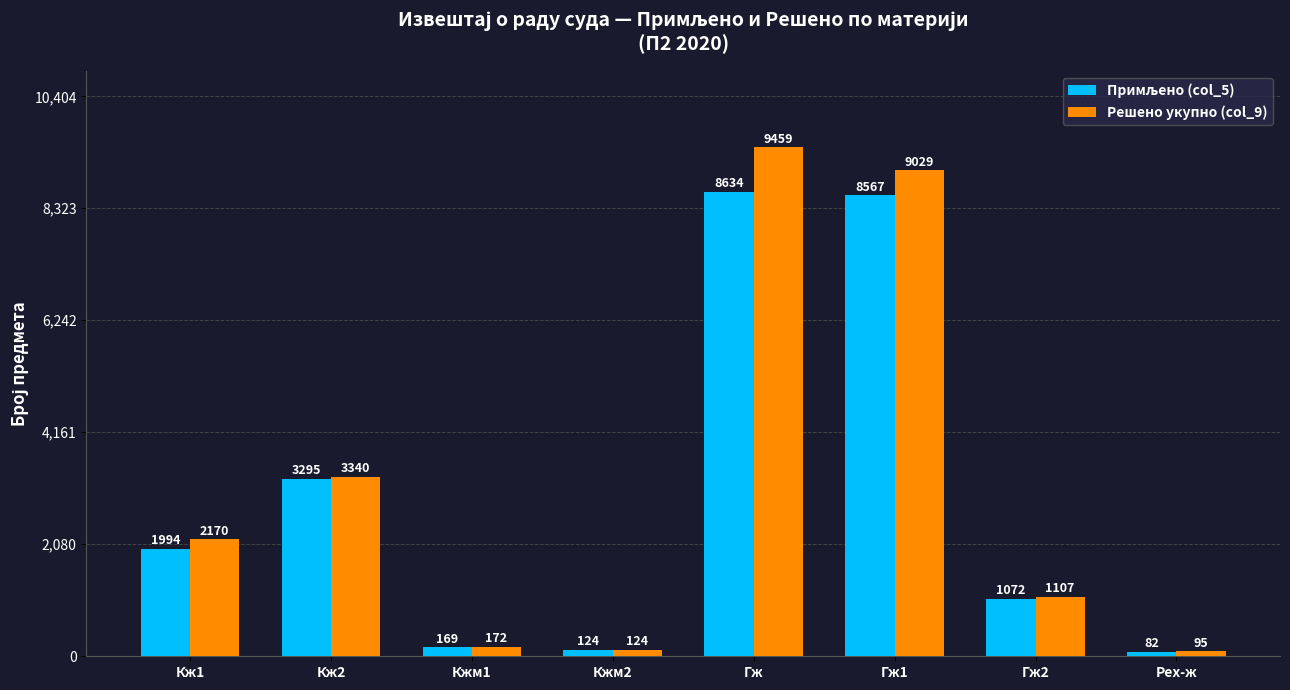

Rank the categories by Решено укупно (col_9) value from lowest to highest.

Рех-ж, Кжм2, Кжм1, Гж2, Кж1, Кж2, Гж1, Гж